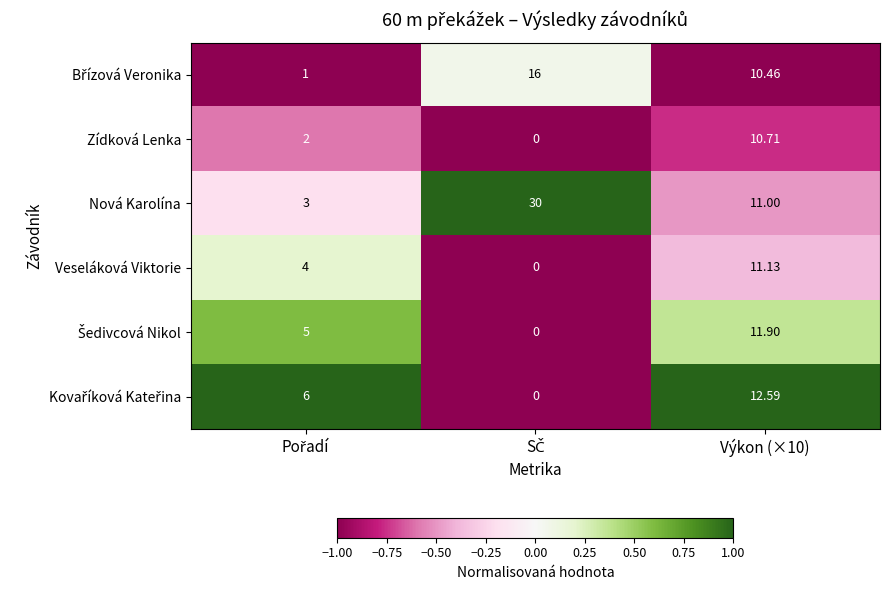

Which series has the largest total across all categories?

Nová Karolína